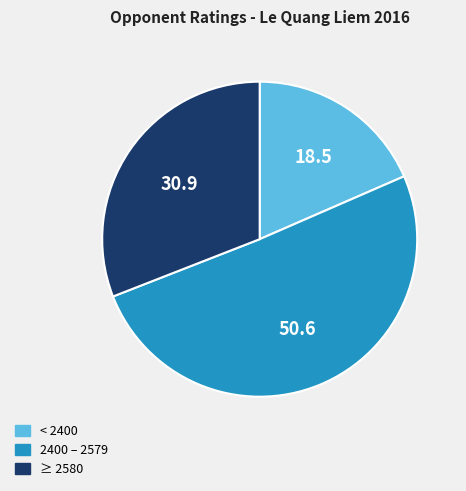

Does any single category account for the majority?

Yes